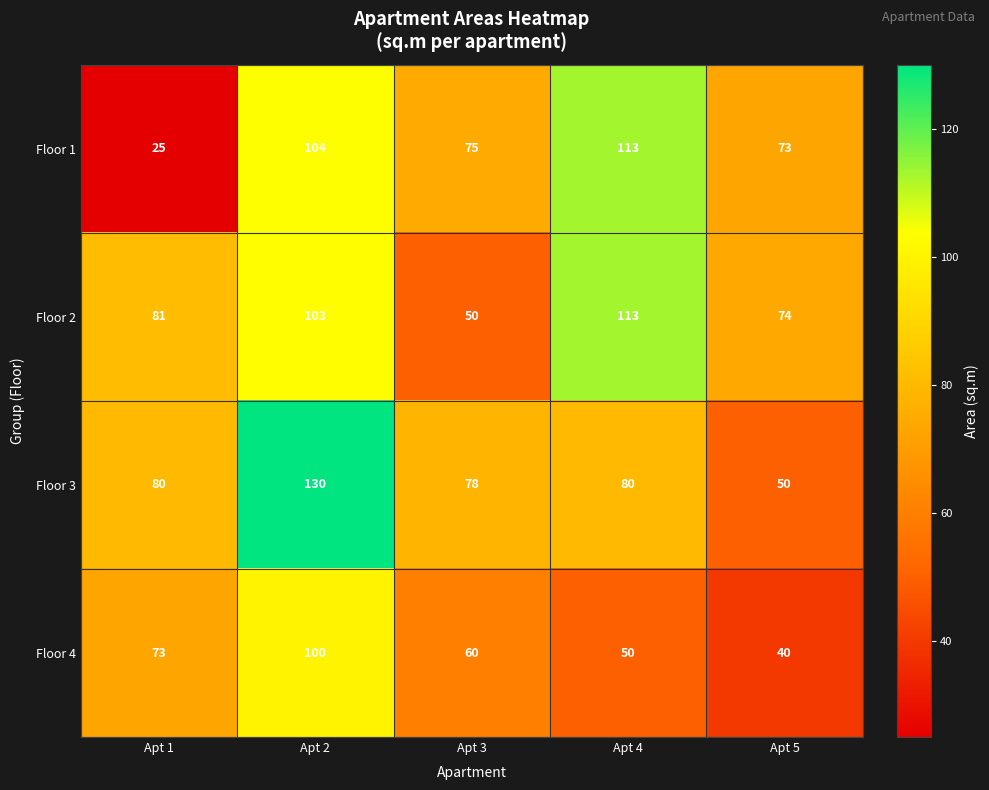

What is the highest value of the Floor 2 series?

113